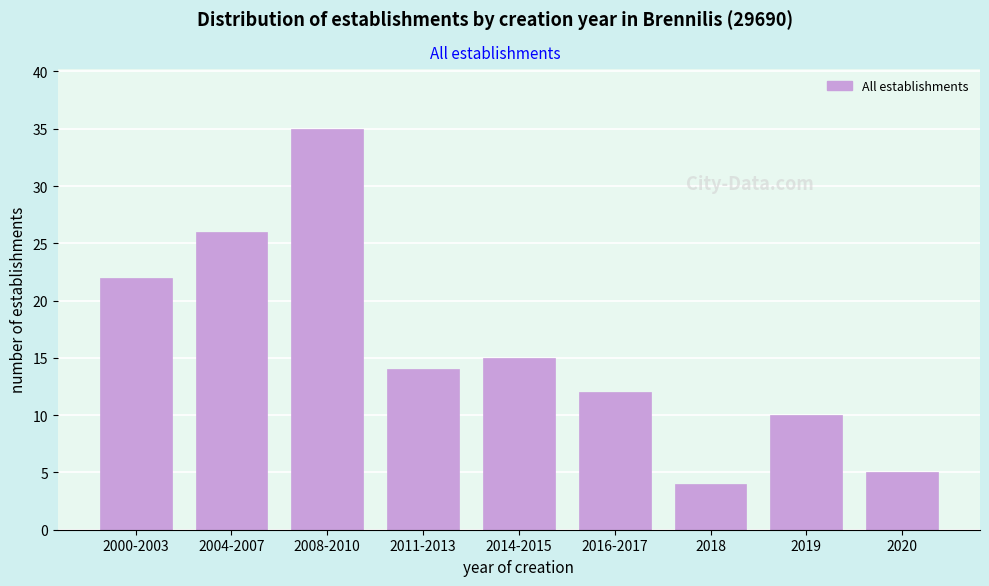

Reading right to left, what are all the values shown in this chart?

2020=5	2019=10	2018=4	2016-2017=12	2014-2015=15	2011-2013=14	2008-2010=35	2004-2007=26	2000-2003=22